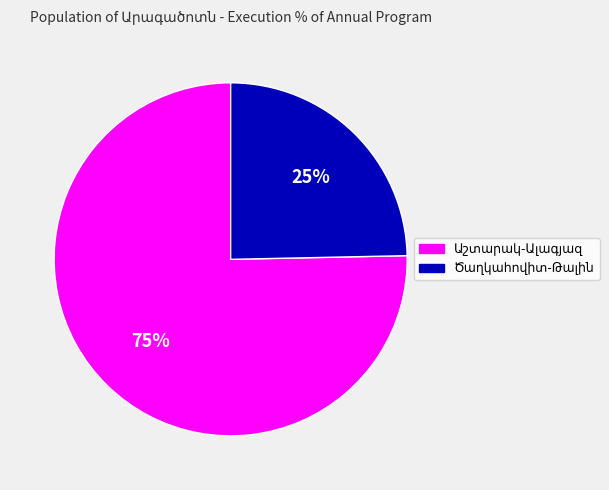

To the nearest percent, what is the average slice percentage?

50%